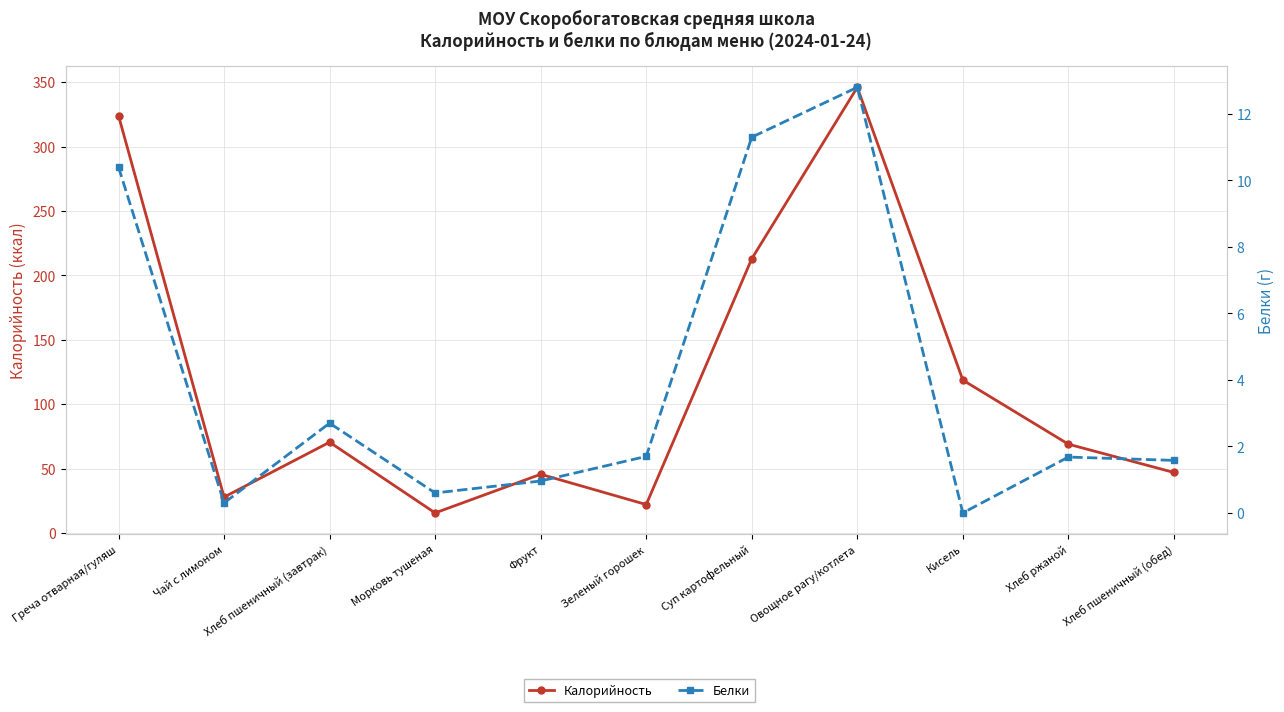

How many lines are shown in the chart?

2